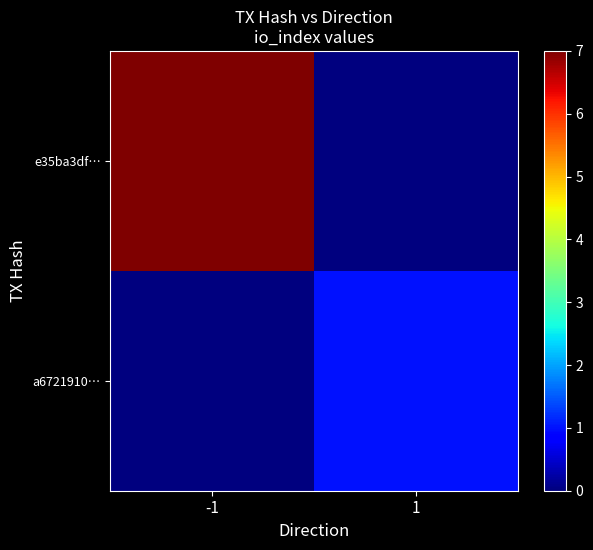

List the series in order of their peak value, highest first.

e35ba3df…, a6721910…